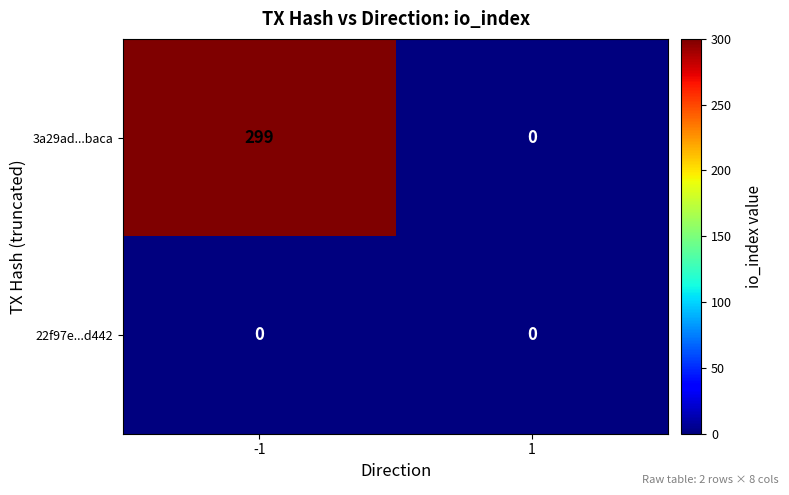

Reading right to left, what are all the values shown in this chart?

3a29ad...baca: 1=0	-1=299
22f97e...d442: 1=0	-1=0